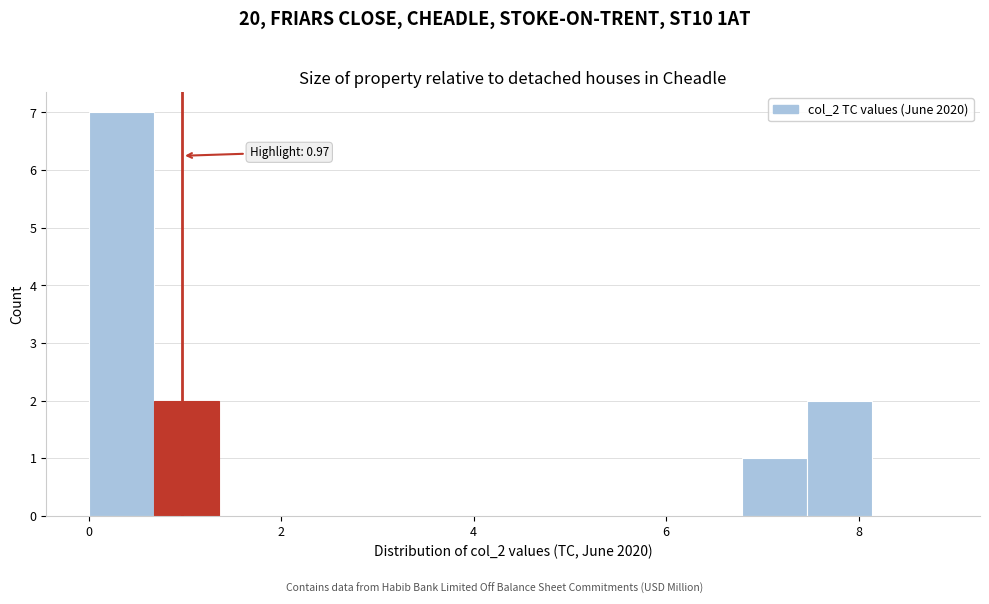

Around what value on the x-axis is the tallest bar? Give the approximate position of its centre, as read against the axis.

0.4